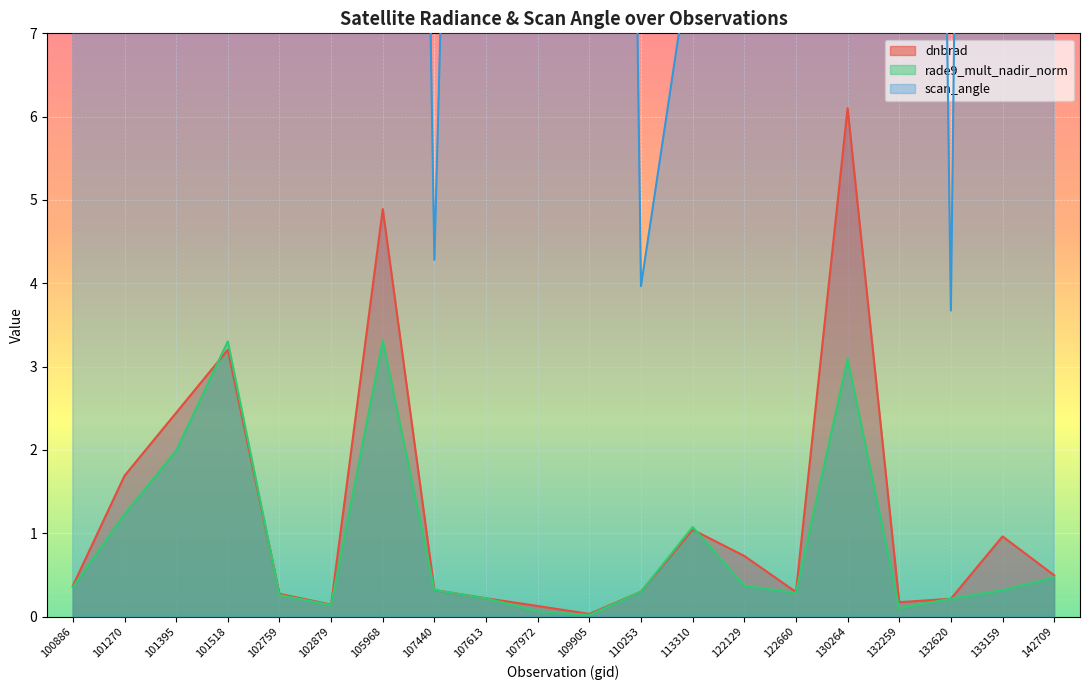

The dnbrad series shows 0.1 at 107972. True or false?

True